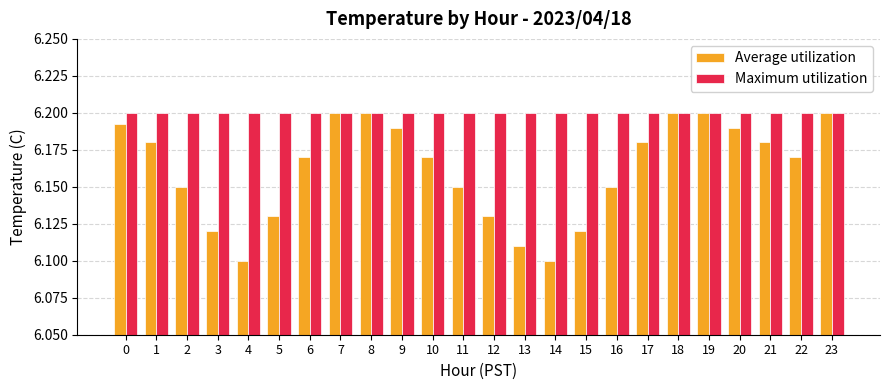

Which series has the widest spread of values?

Average utilization